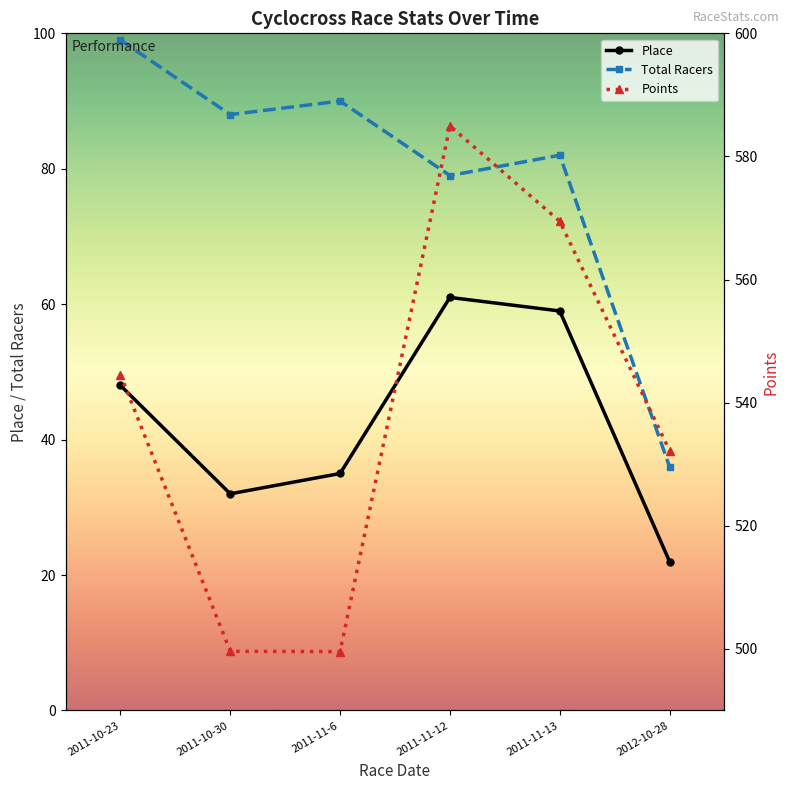

In Points, how many points are lower than both neighbors (excluding endpoints)?

1